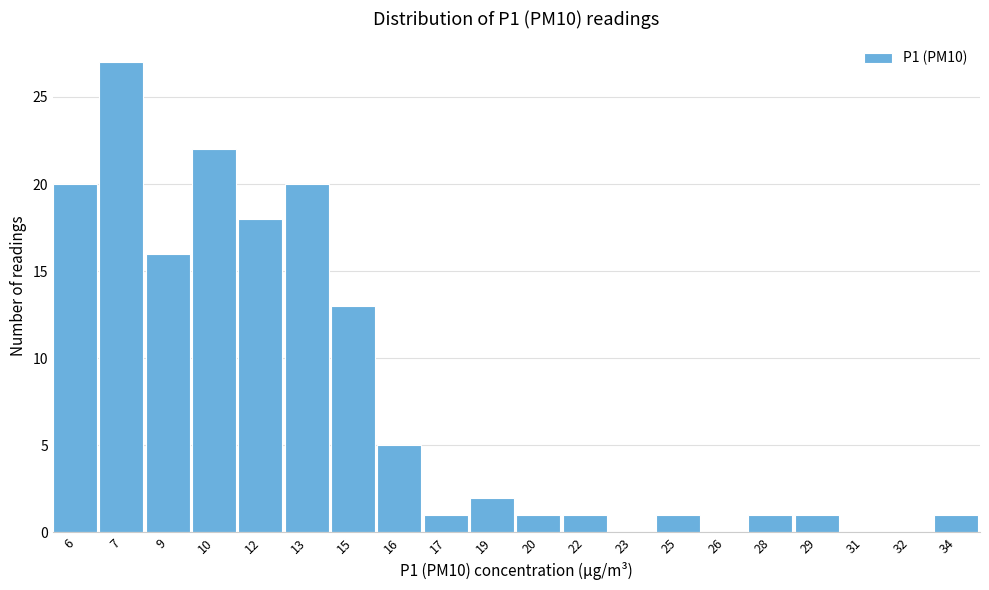

Reading left to right, transcribe all the data shown in this chart.

6=20	7=27	9=16	10=22	12=18	13=20	15=13	16=5	17=1	19=2	20=1	22=1	23=0	25=1	26=0	28=1	29=1	31=0	32=0	34=1